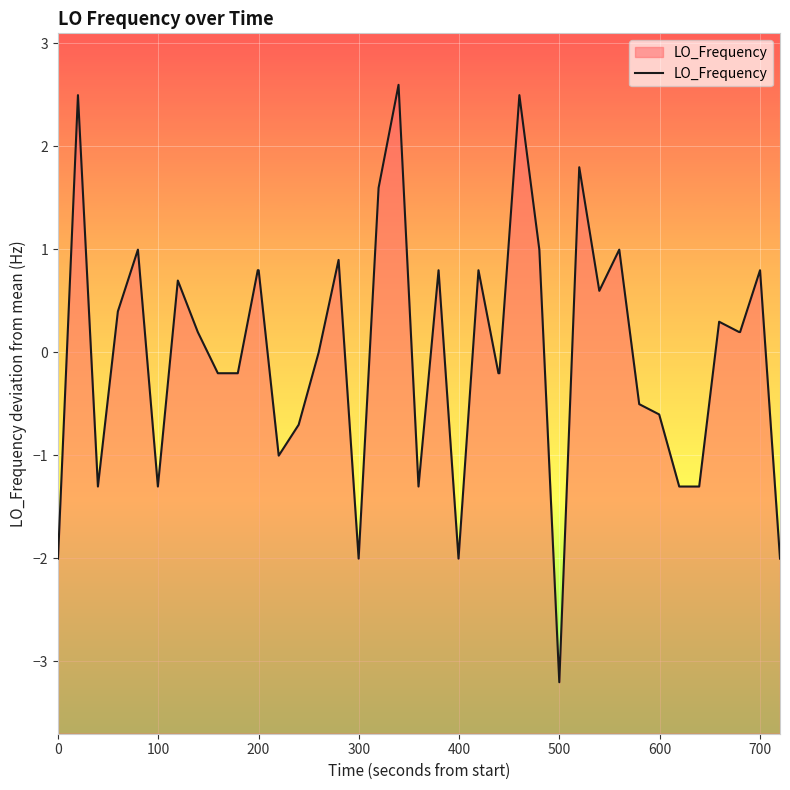

What is the smallest value displayed?

-3.2